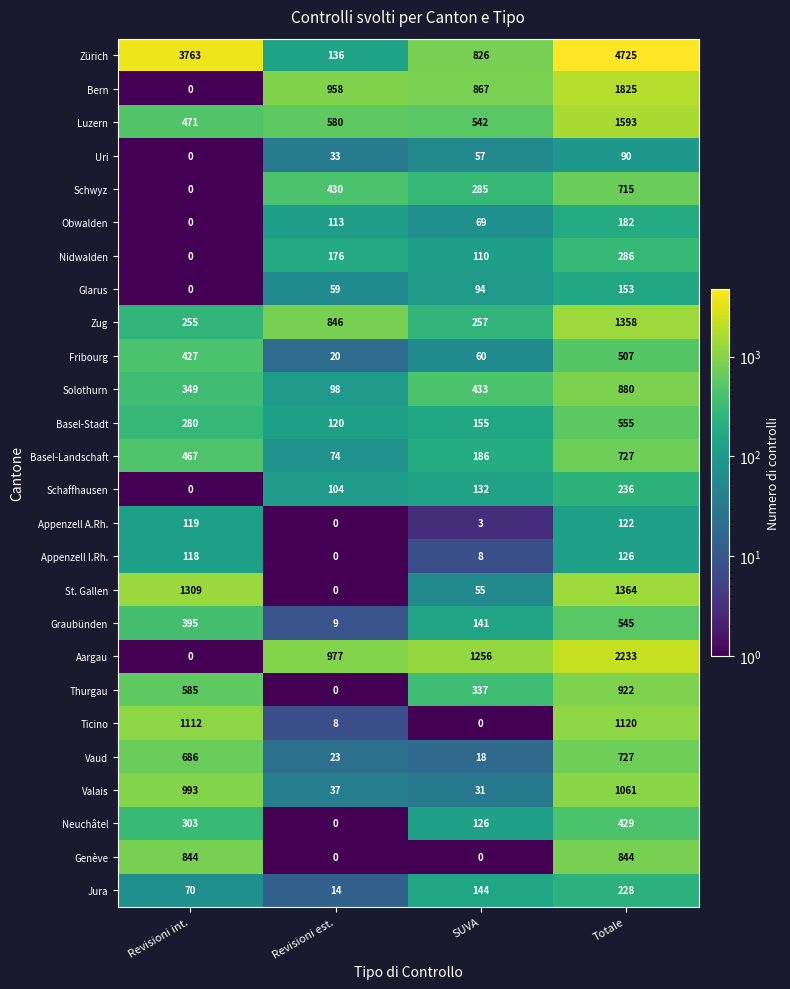

What is the difference between the maximum and minimum values in the St. Gallen series?

1364